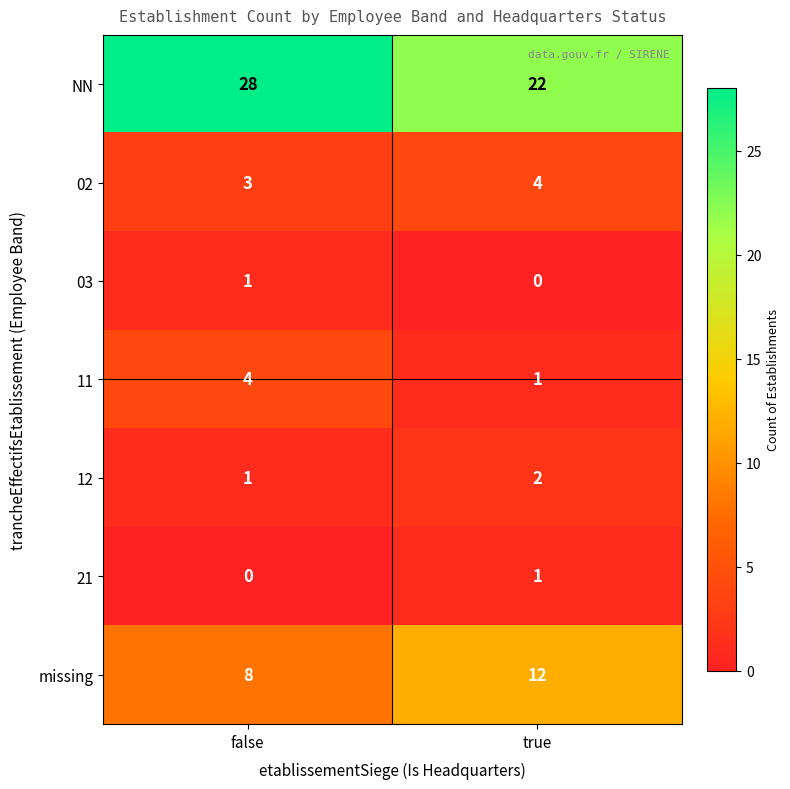

What is the maximum value shown in the chart?

28